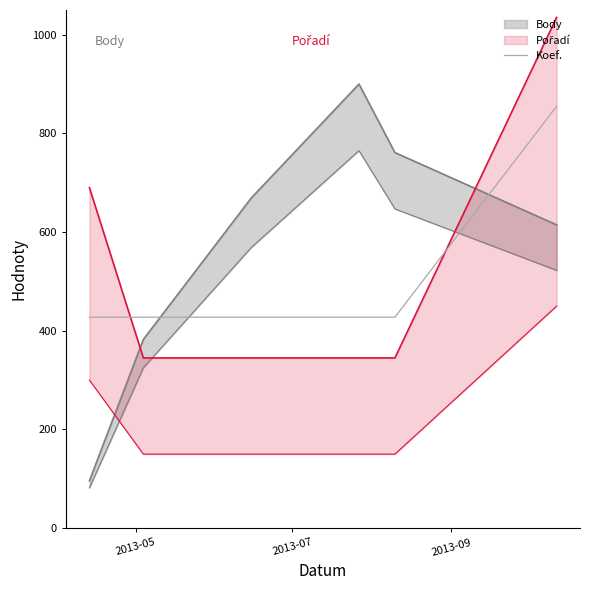

What is the average value?

498.8